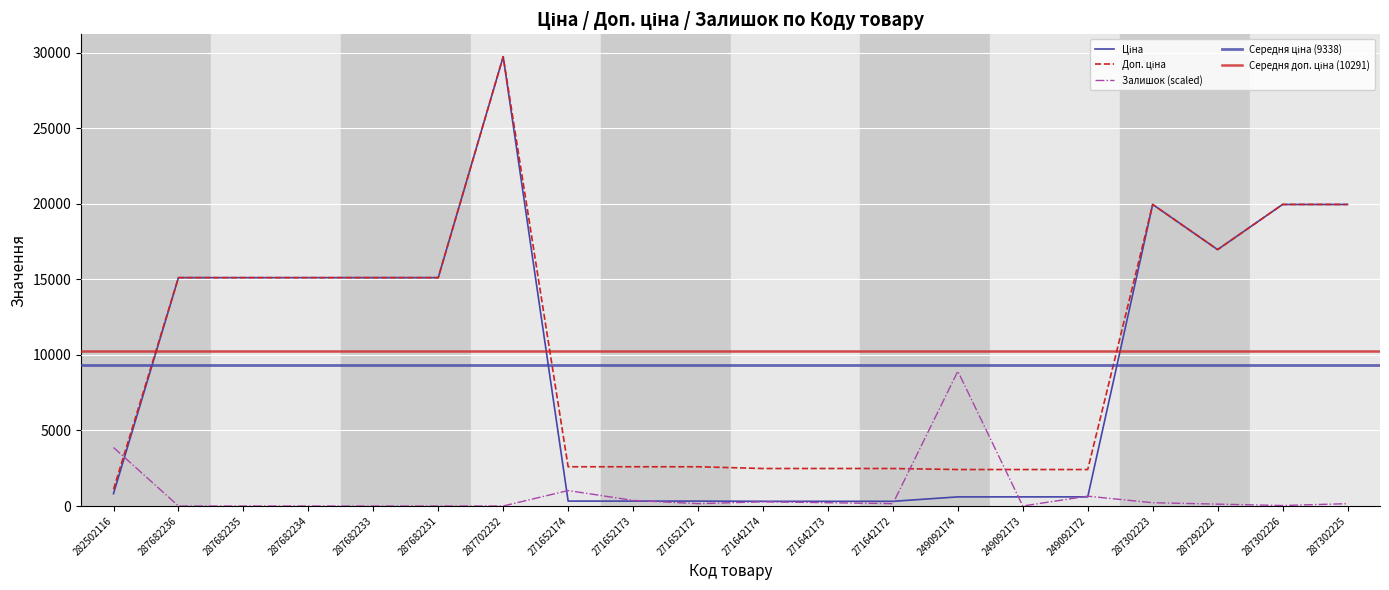

Reading right to left, list all the values displayed in this chart.

Ціна: 287302225=19964.2	287302226=19964.2	287292222=16976.3	287302223=19964.2	249092172=603.7	249092173=603.7	249092174=603.7	271642172=310.3	271642173=310.3	271642174=310.3	271652172=324.8	271652173=324.8	271652174=324.8	287702232=29747.2	287682231=15120.0	287682233=15120.0	287682234=15120.0	287682235=15120.0	287682236=15120.0	282502116=818.5
Доп. ціна: 287302225=19964.2	287302226=19964.2	287292222=16976.3	287302223=19964.2	249092172=2414.8	249092173=2414.8	249092174=2414.8	271642172=2482.4	271642173=2482.4	271642174=2482.4	271652172=2598.3	271652173=2598.3	271652174=2598.3	287702232=29747.2	287682231=15120.0	287682233=15120.0	287682234=15120.0	287682235=15120.0	287682236=15120.0	282502116=1109.2
Залишок: 287302225=154.9	287302226=31.0	287292222=123.9	287302223=216.9	249092172=650.7	249092173=0.0	249092174=8924.2	271642172=154.9	271642173=216.9	271642174=278.9	271652172=154.9	271652173=371.8	271652174=1022.6	287702232=0.0	287682231=0.0	287682233=0.0	287682234=0.0	287682235=0.0	287682236=0.0	282502116=3873.3